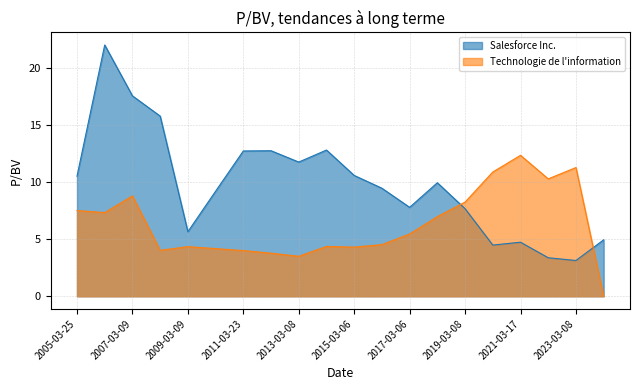

What is the total value across all series at 2012-03-09?

16.5